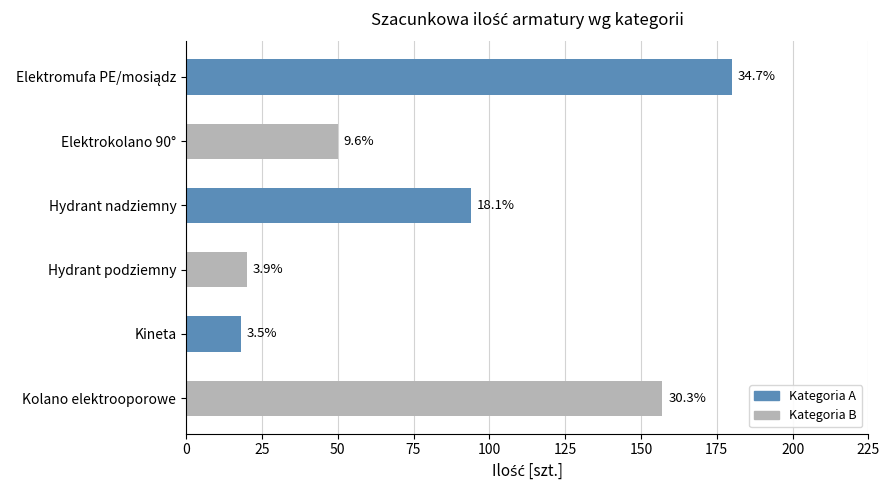

How many bars are there in total?

6